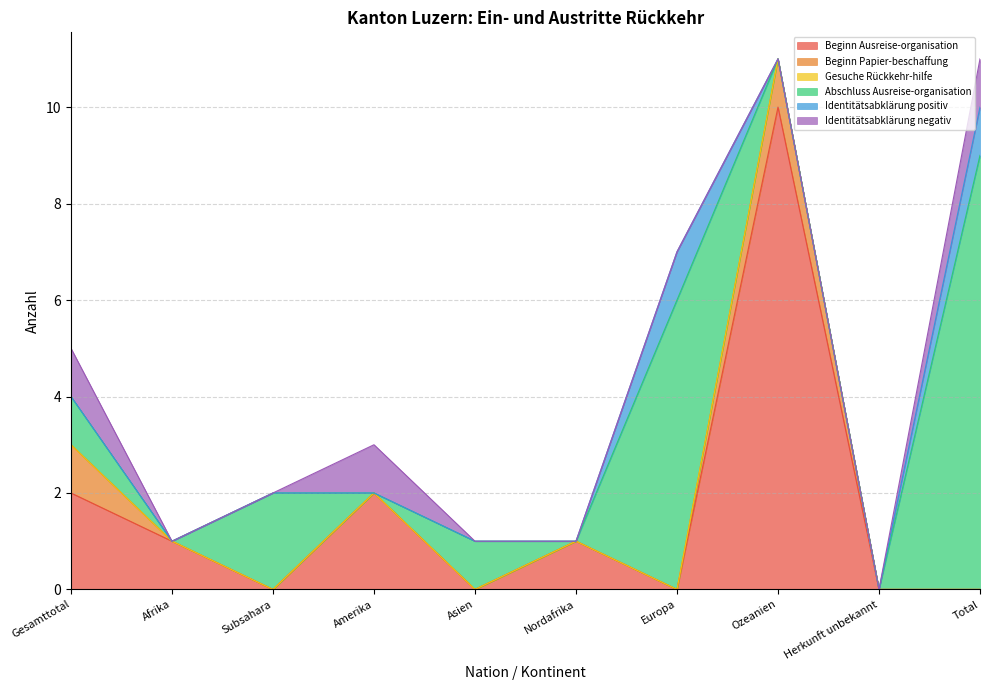

What is the spread (max minus min) of values at Subsahara?

2